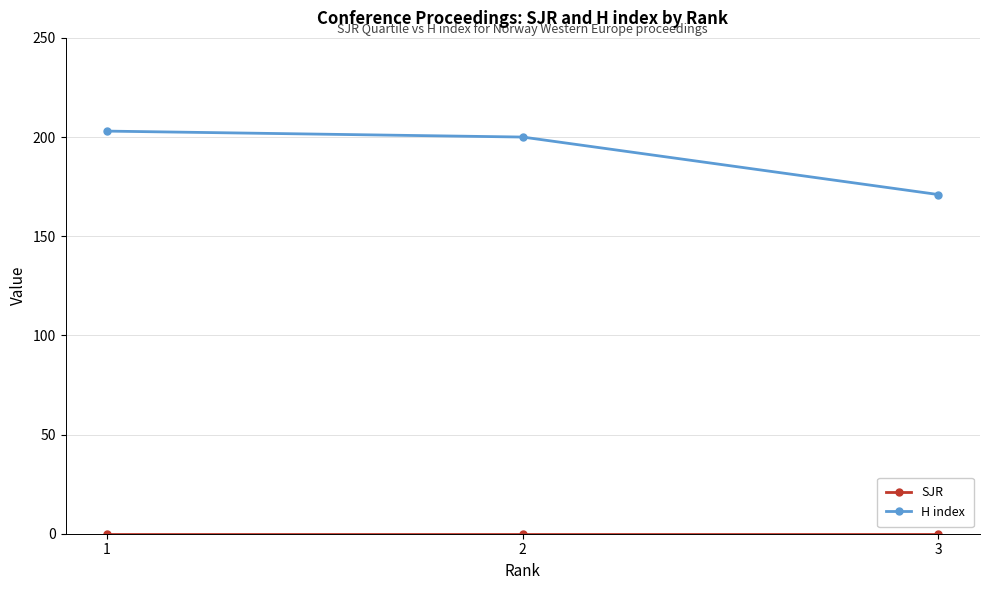

Between 2 and 3, which series saw the biggest shift?

H index